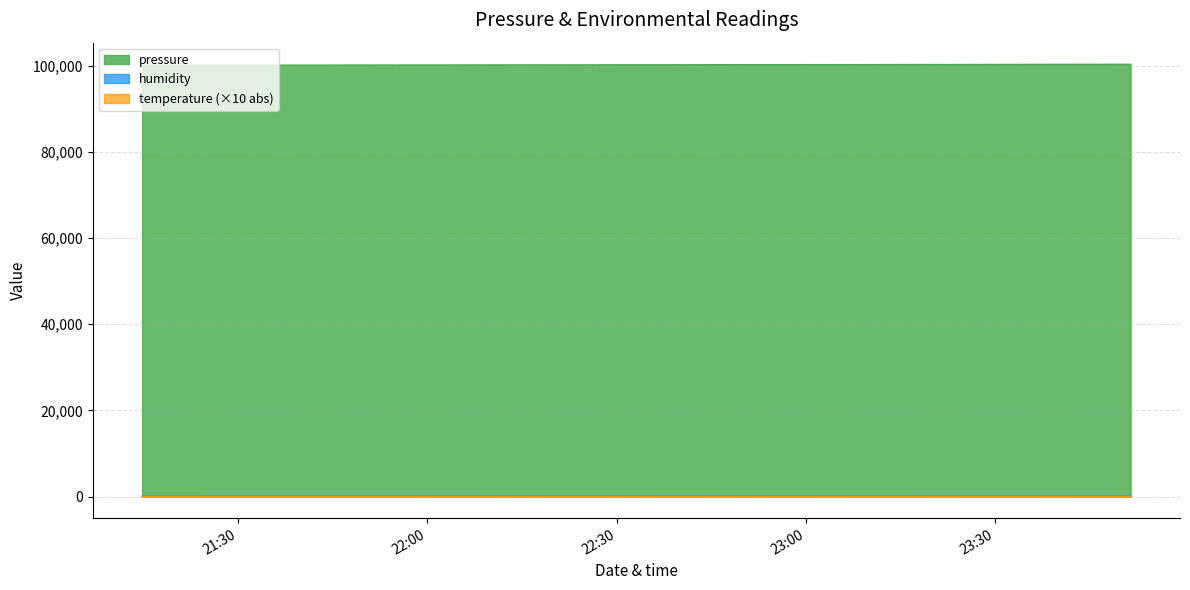

What is the average value of the pressure series?

100260.8